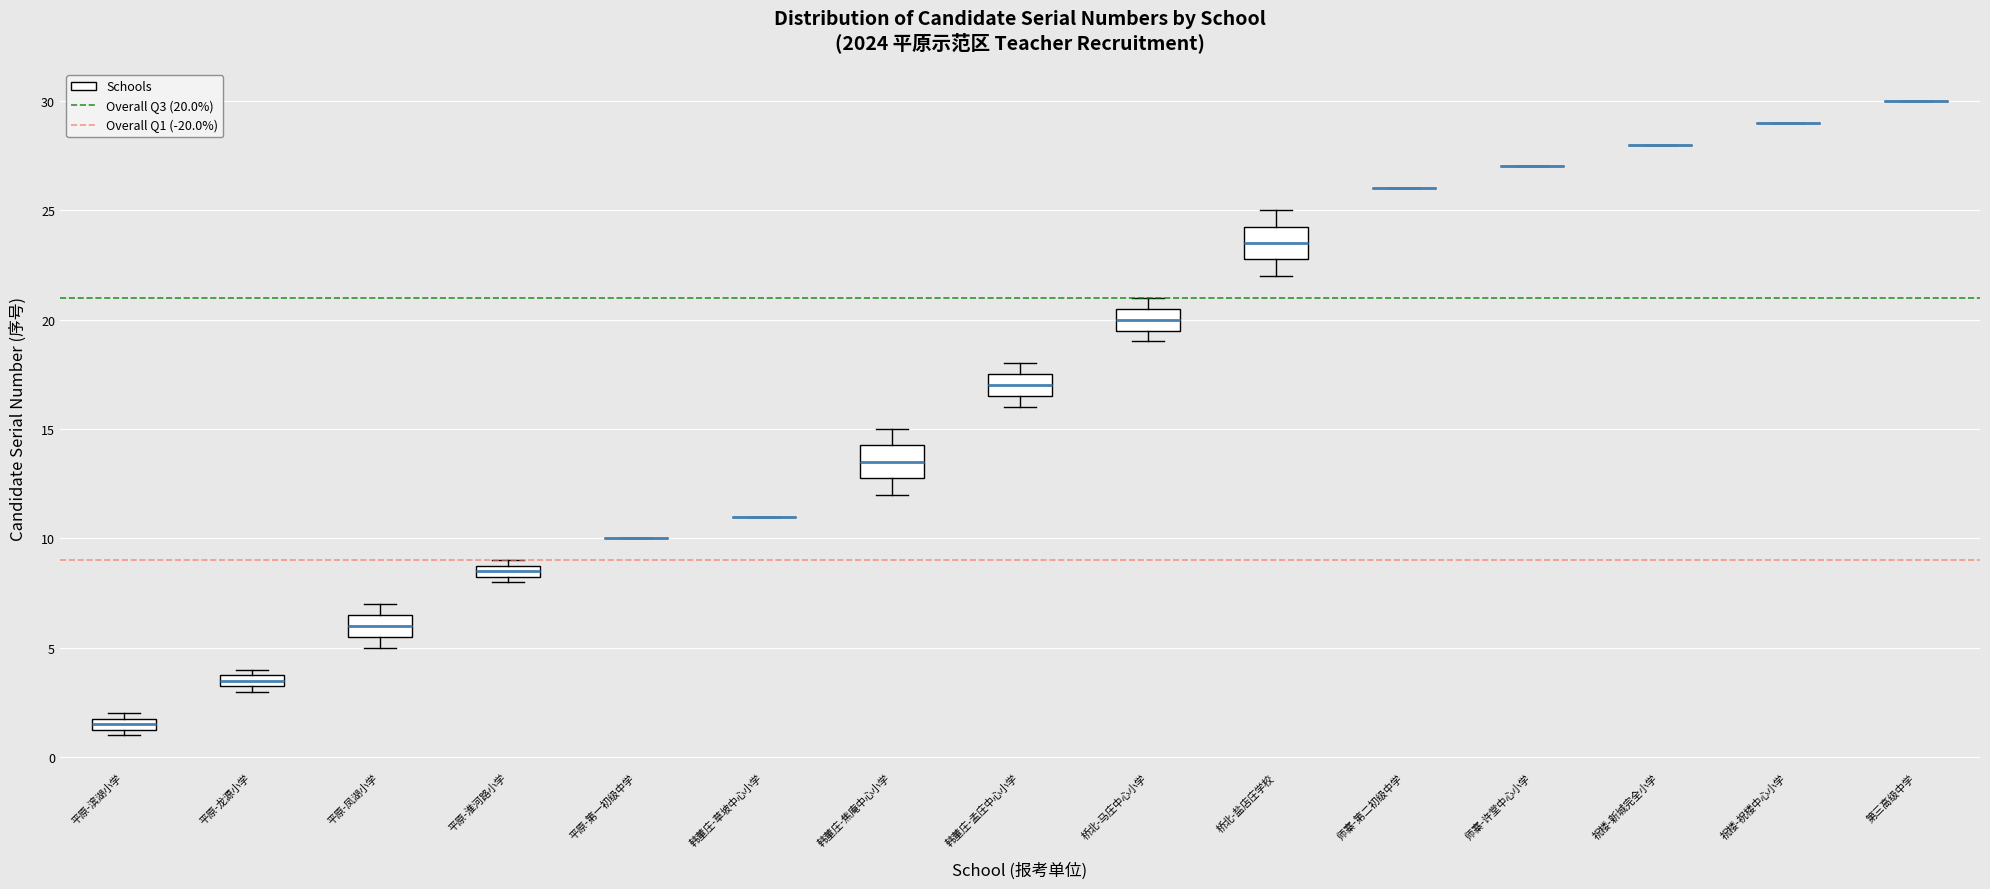

Where is the upper edge of the box for 平原-龙源小学 on the y-axis? The values are not printed on the chart, so give them approximately, as read against the axis.

4.0